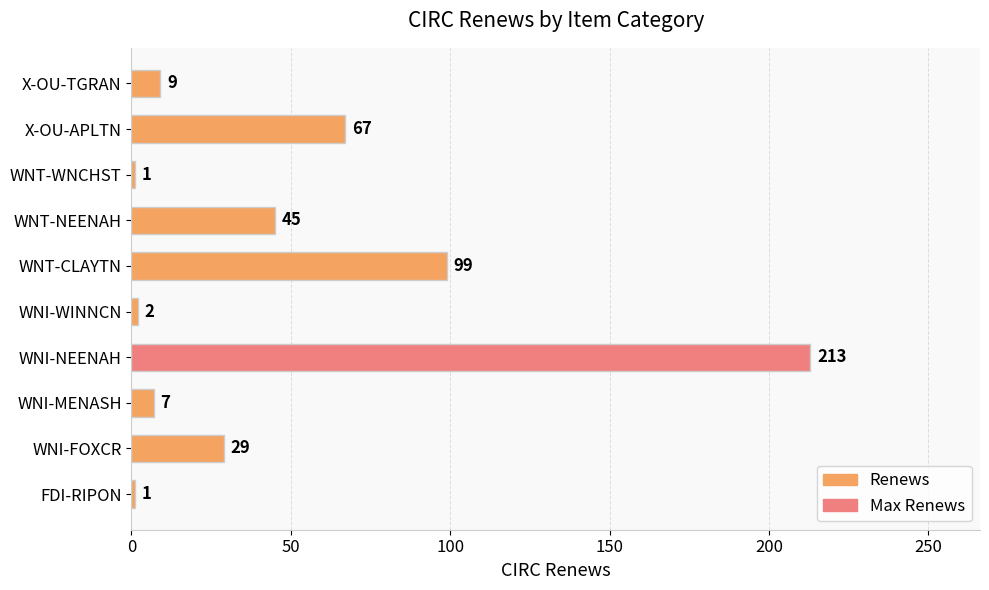

The chart shows a value of 73 at WNI-NEENAH. True or false?

False